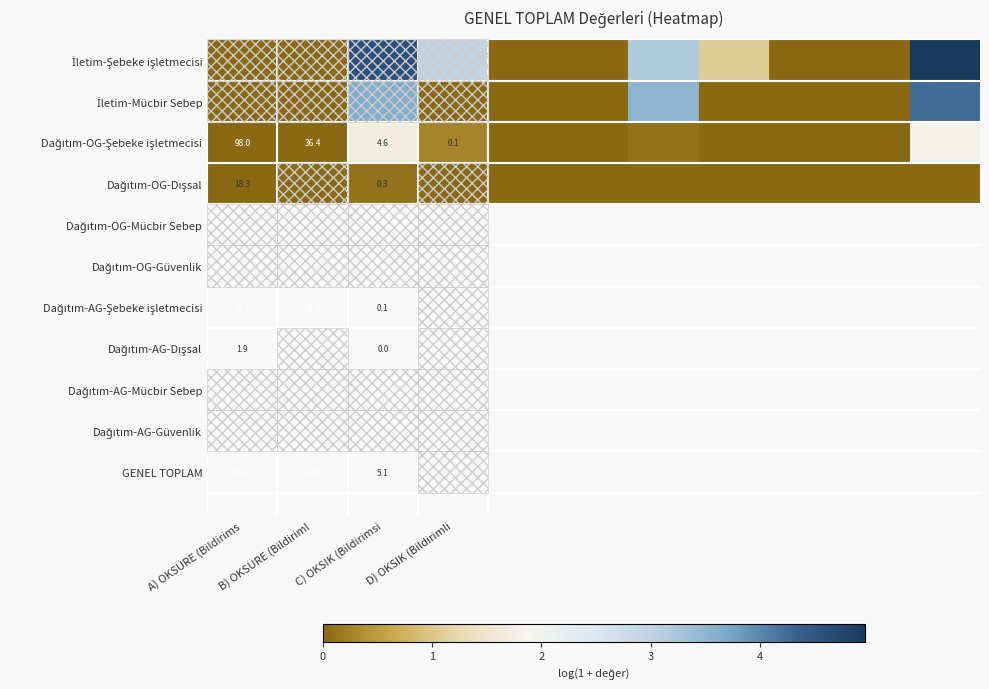

What is the maximum value shown in the chart?

5.0